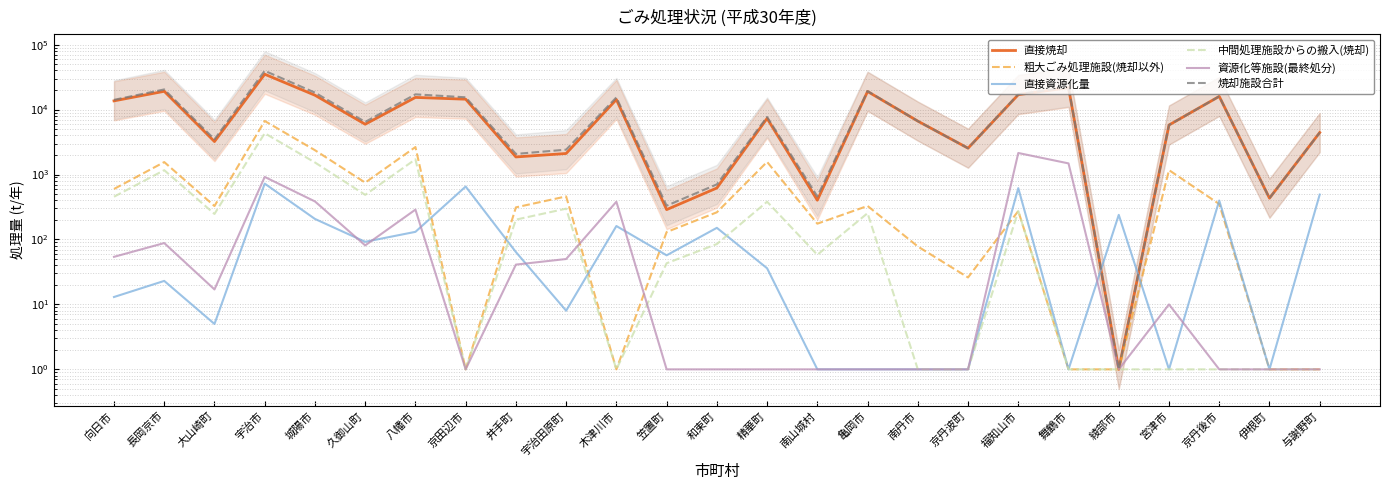

What is the label of the 23rd point from the left?

京丹後市